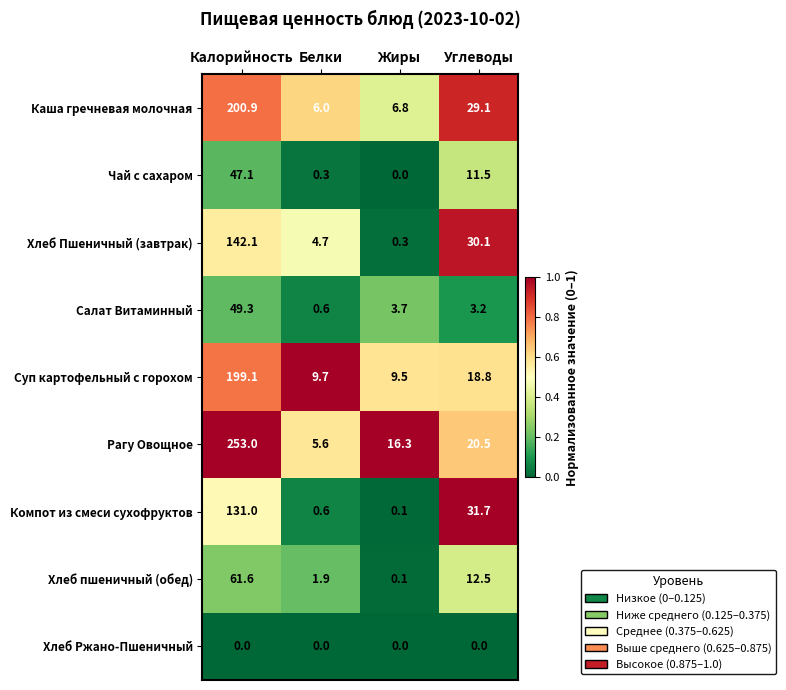

Between Жиры and Углеводы, which series saw the biggest shift?

Компот из смеси сухофруктов